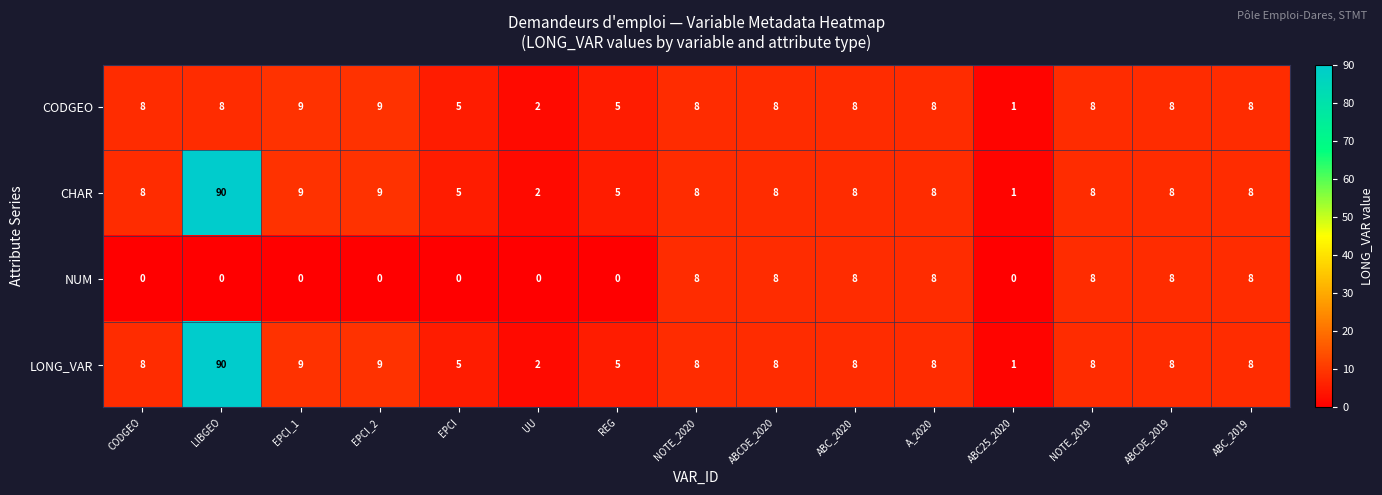

Is it true that CHAR equals 5 at EPCI?

True